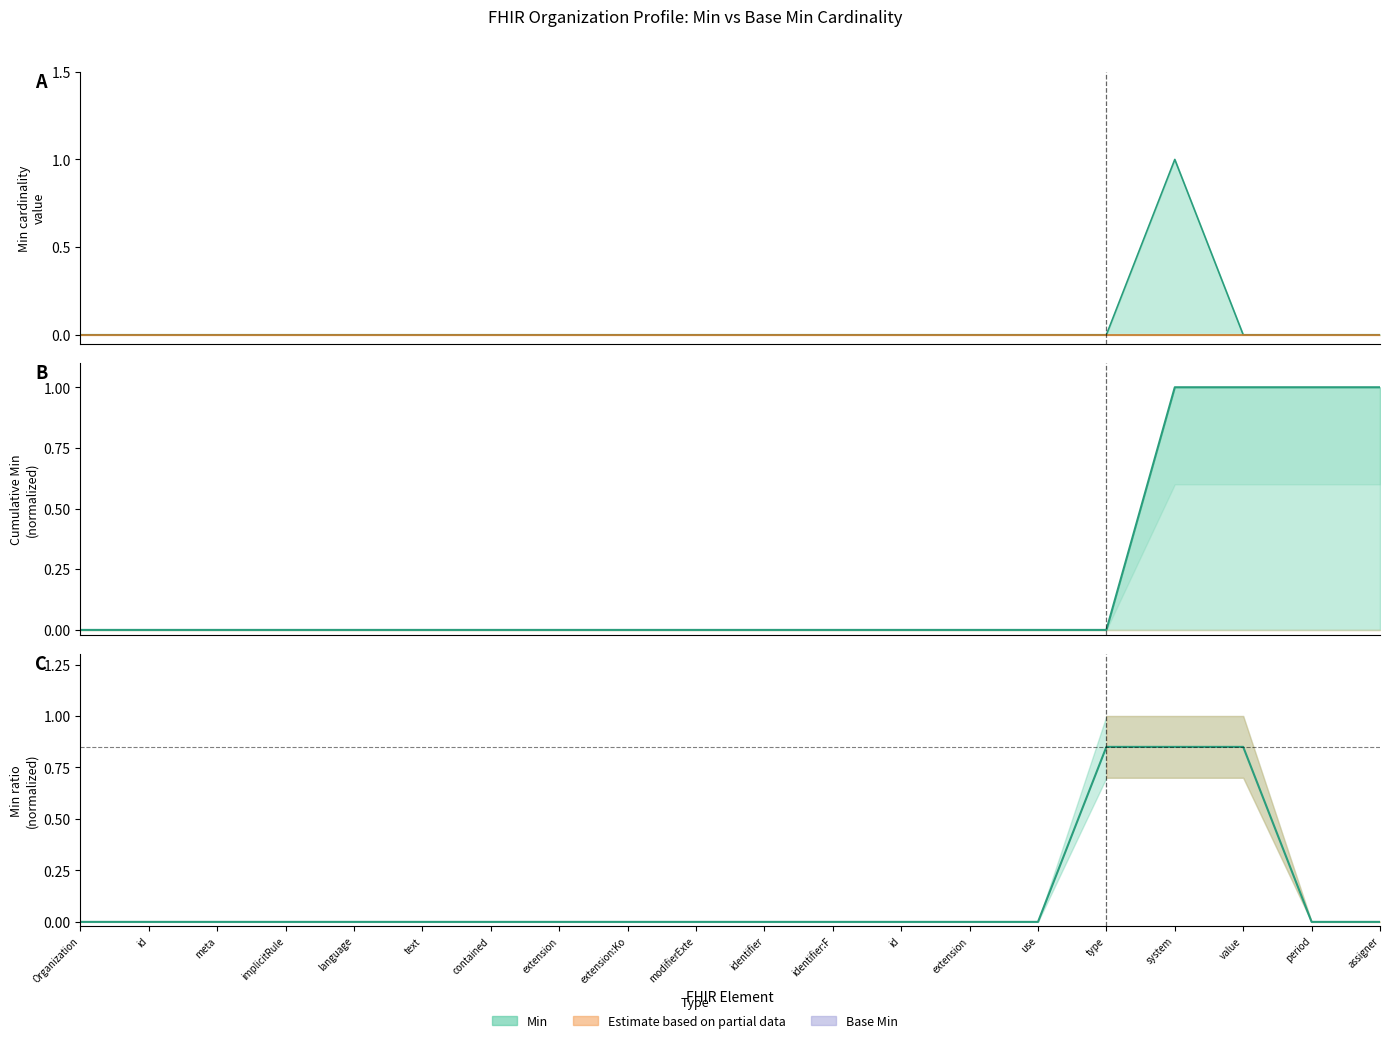

How many values are above zero?

3